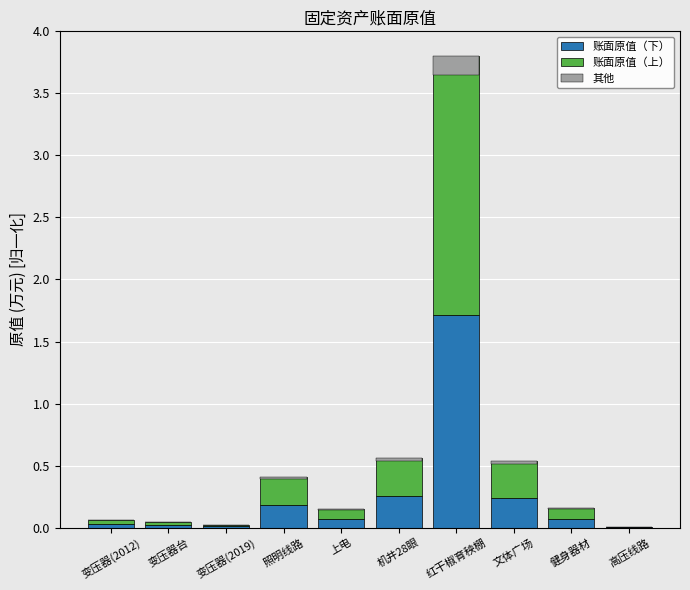

Which series has the largest range (max minus min)?

账面原值（上）